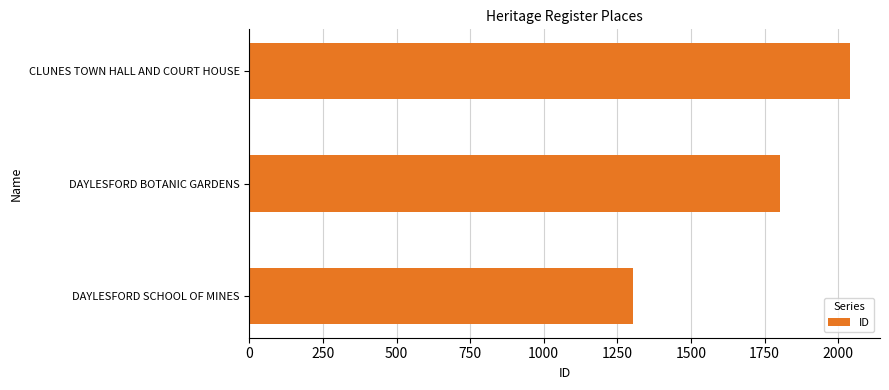

How many values are below 1803?

1